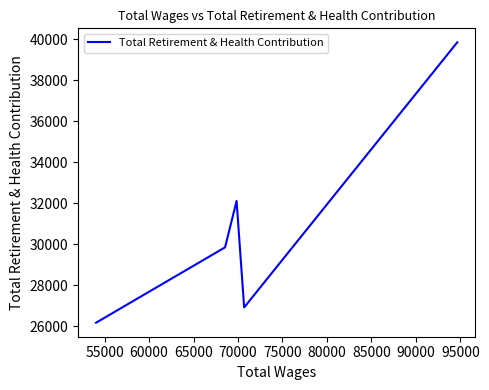

What is the difference between the maximum and minimum values?

13674